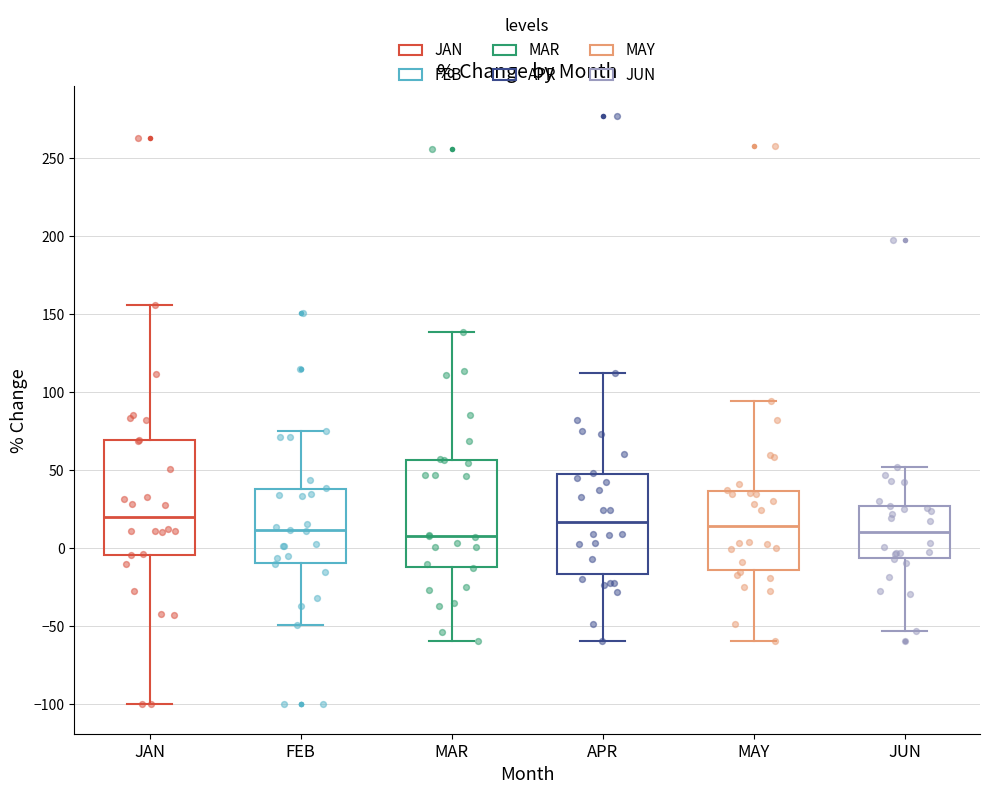

Reading left to right, transcribe this box plot: for each box, give where its median line is, the range the box spans, and where its two whiskers end, as read against the y-axis. The values are not printed on the chart, so give them approximately, as read against the axis.

JAN: median 20, box -5 to 70, whiskers -100 to 155
FEB: median 10, box -10 to 40, whiskers -50 to 75
MAR: median 10, box -10 to 55, whiskers -60 to 140
APR: median 15, box -15 to 45, whiskers -60 to 110
MAY: median 15, box -15 to 35, whiskers -60 to 95
JUN: median 10, box -5 to 25, whiskers -55 to 50